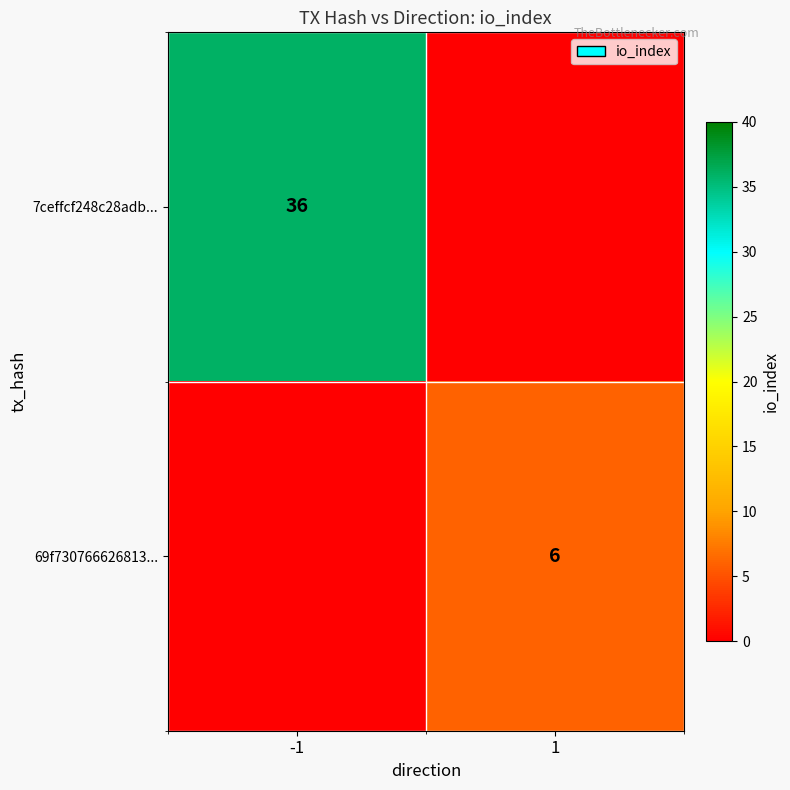

What is the average value of the 7ceffcf248c28adb... series?

18